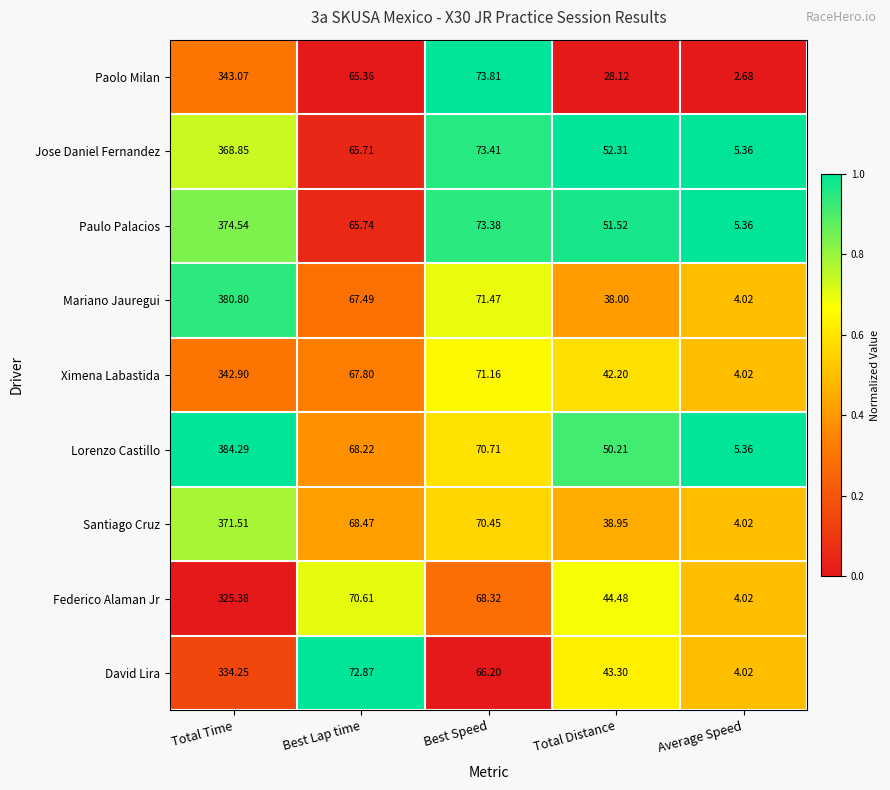

List the labels in order of Paolo Milan value, largest first.

Total Time, Best Speed, Best Lap time, Total Distance, Average Speed